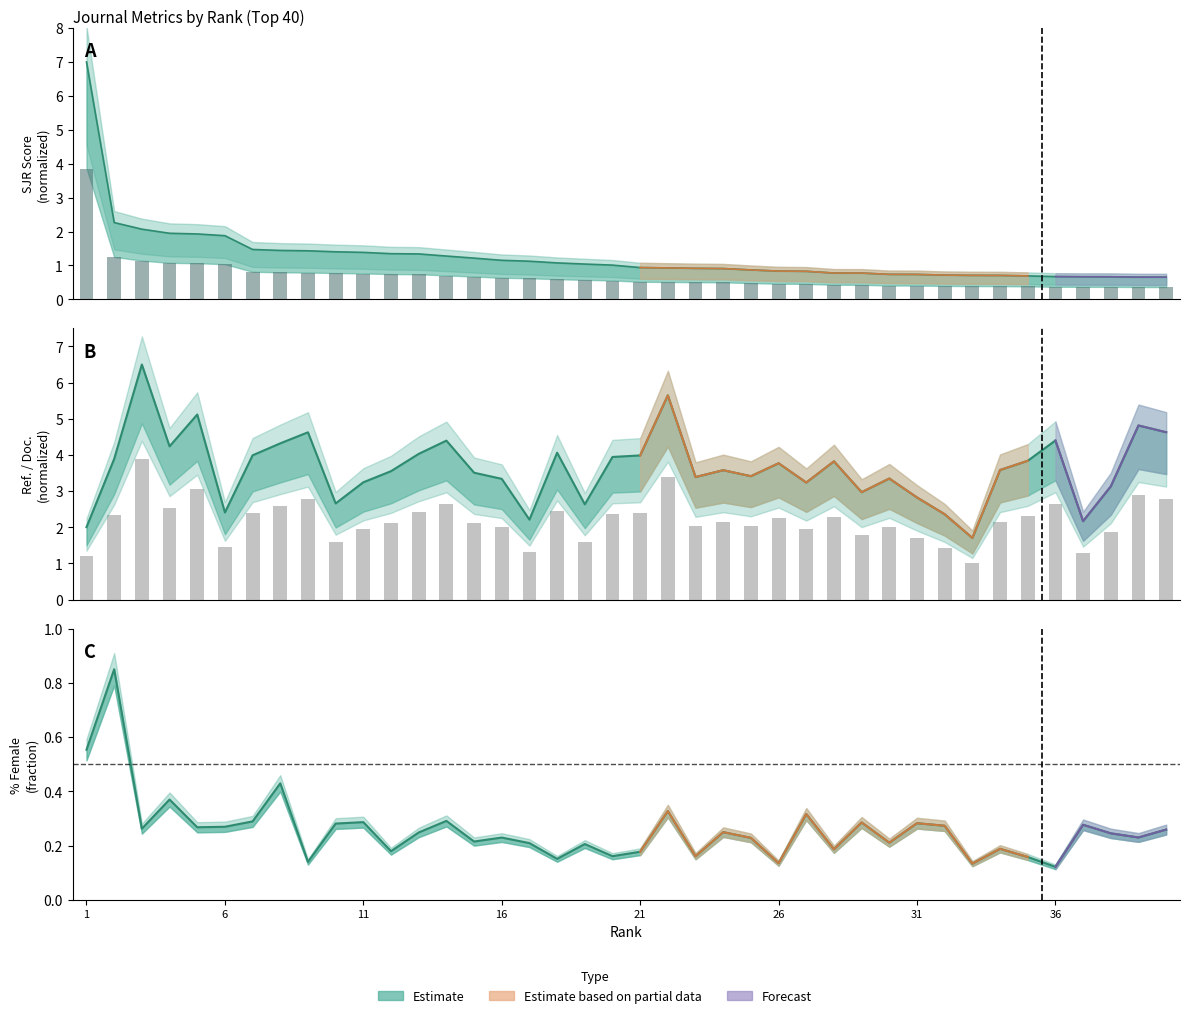

At which category is the sum across all series the highest?

3